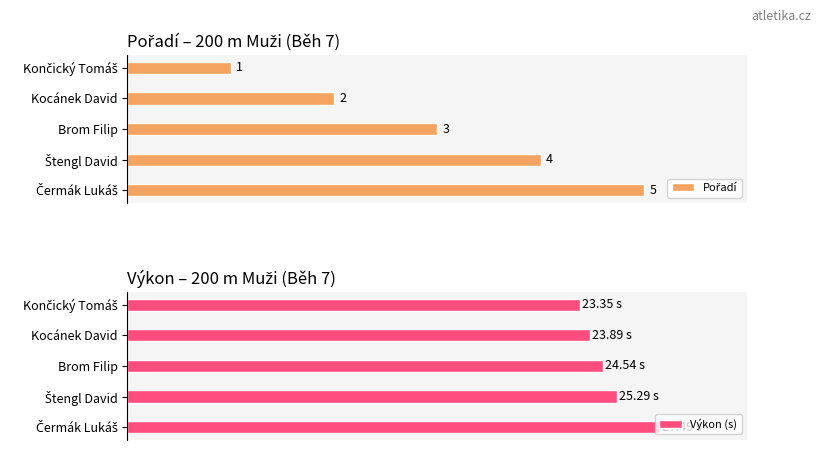

List the series in order of their overall mean, lowest first.

Pořadí, Výkon (s)